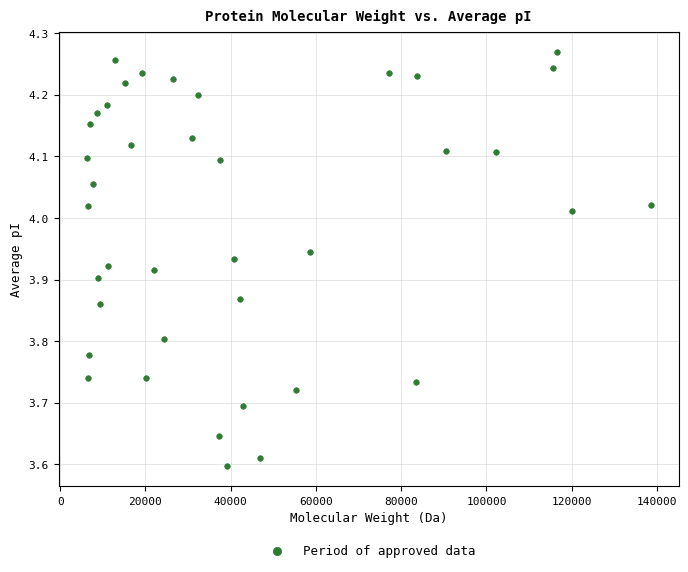

What is the range of X values (max minus min)?

132246.5